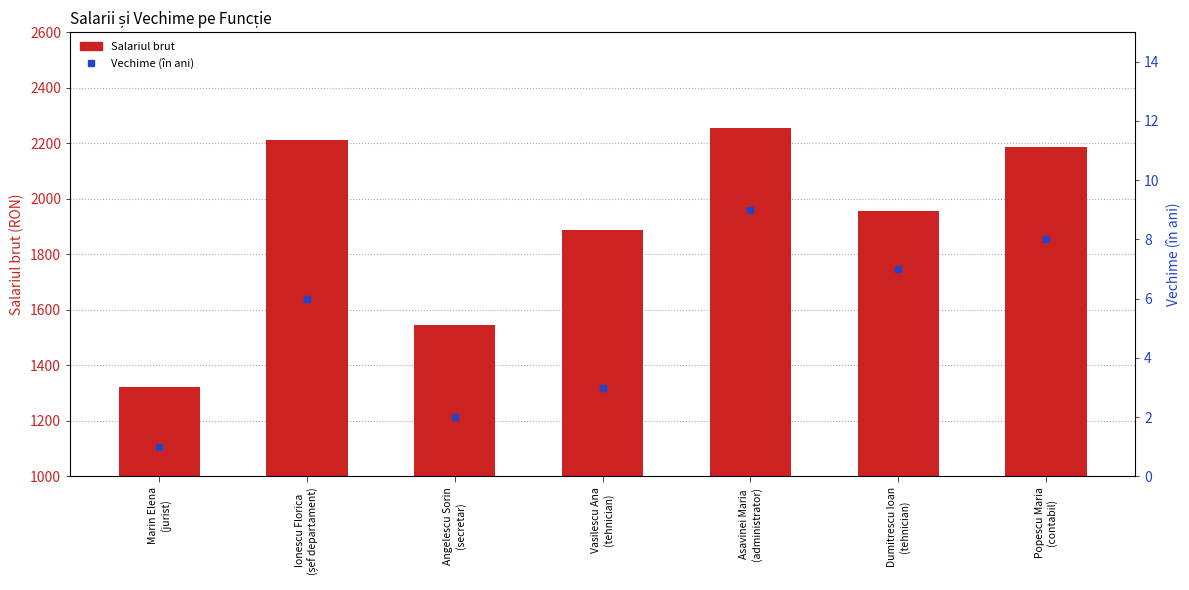

Is the value of Salariul brut at Marin Elena
(jurist) greater than the value of Vechime (în ani) at Dumitrescu Ioan
(tehnician)?

Yes